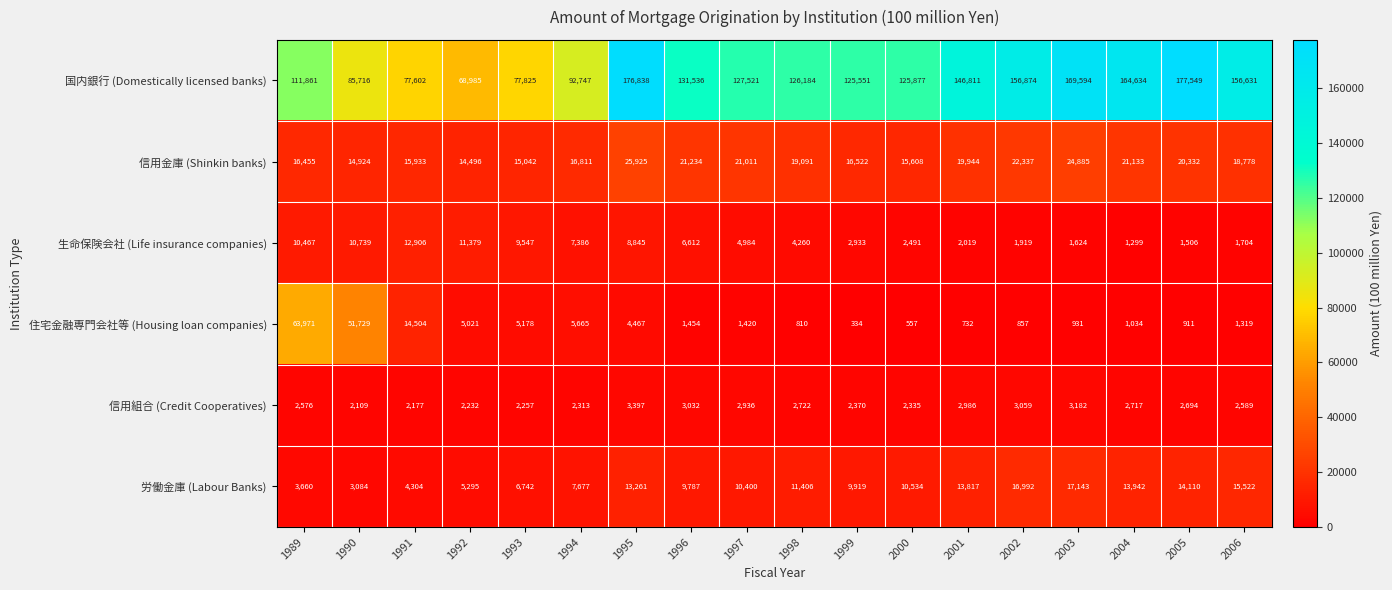

Rank the series at 1995 from highest to lowest value.

国内銀行 (Domestically licensed banks), 信用金庫 (Shinkin banks), 労働金庫 (Labour Banks), 生命保険会社 (Life insurance companies), 住宅金融専門会社等 (Housing loan companies), 信用組合 (Credit Cooperatives)